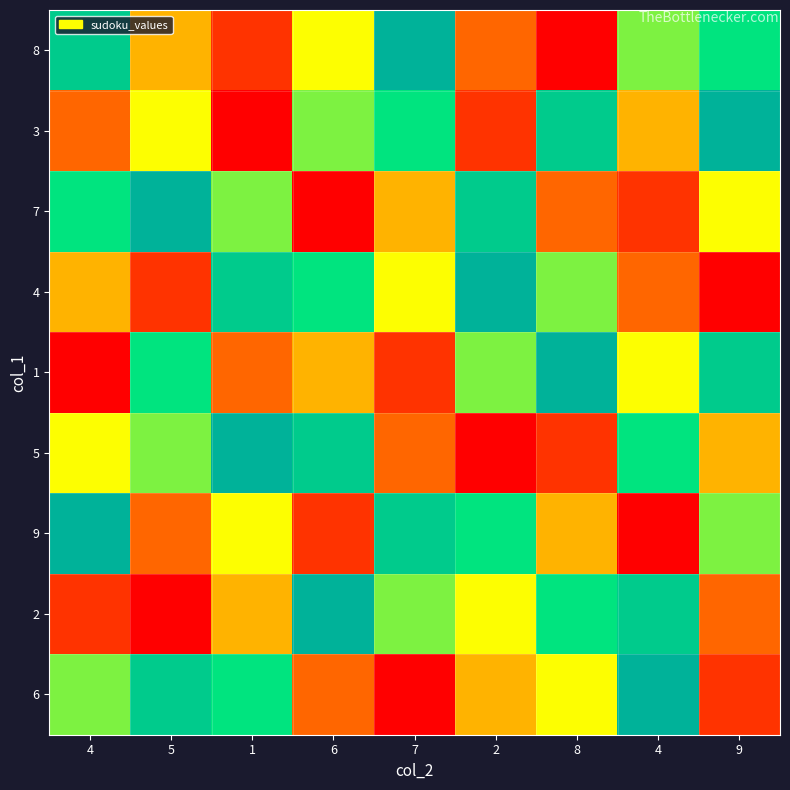

What is the minimum value shown in the chart?

1